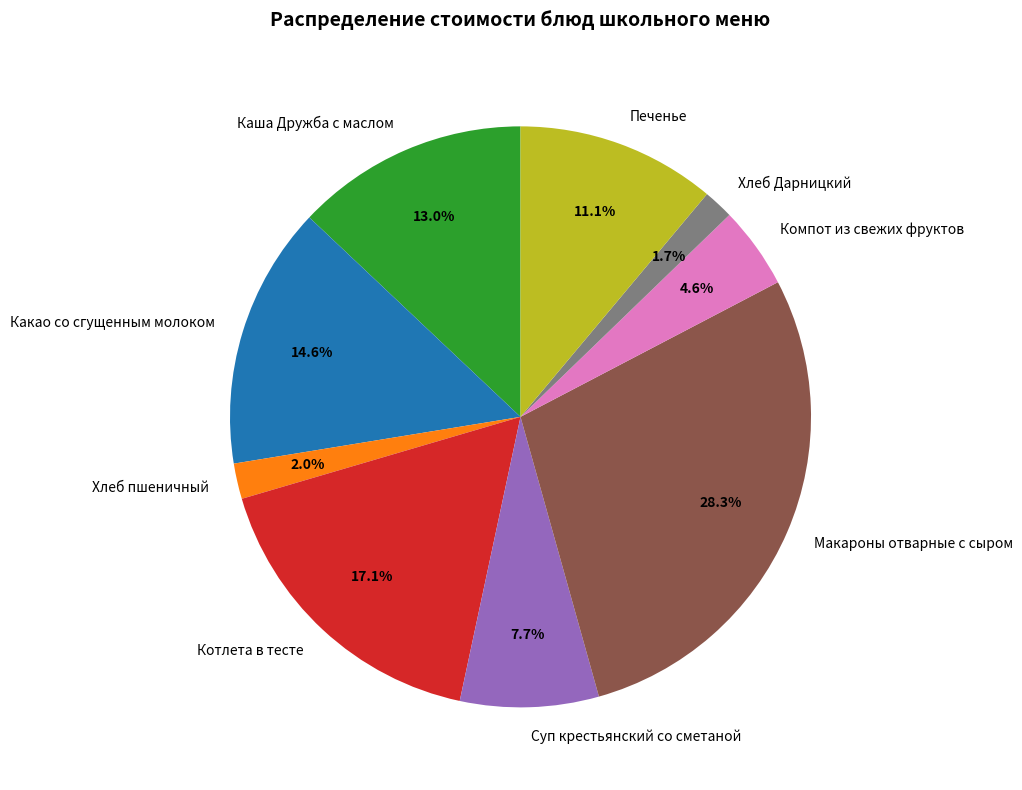

Does Суп крестьянский со сметаной represent more than half of the total?

No